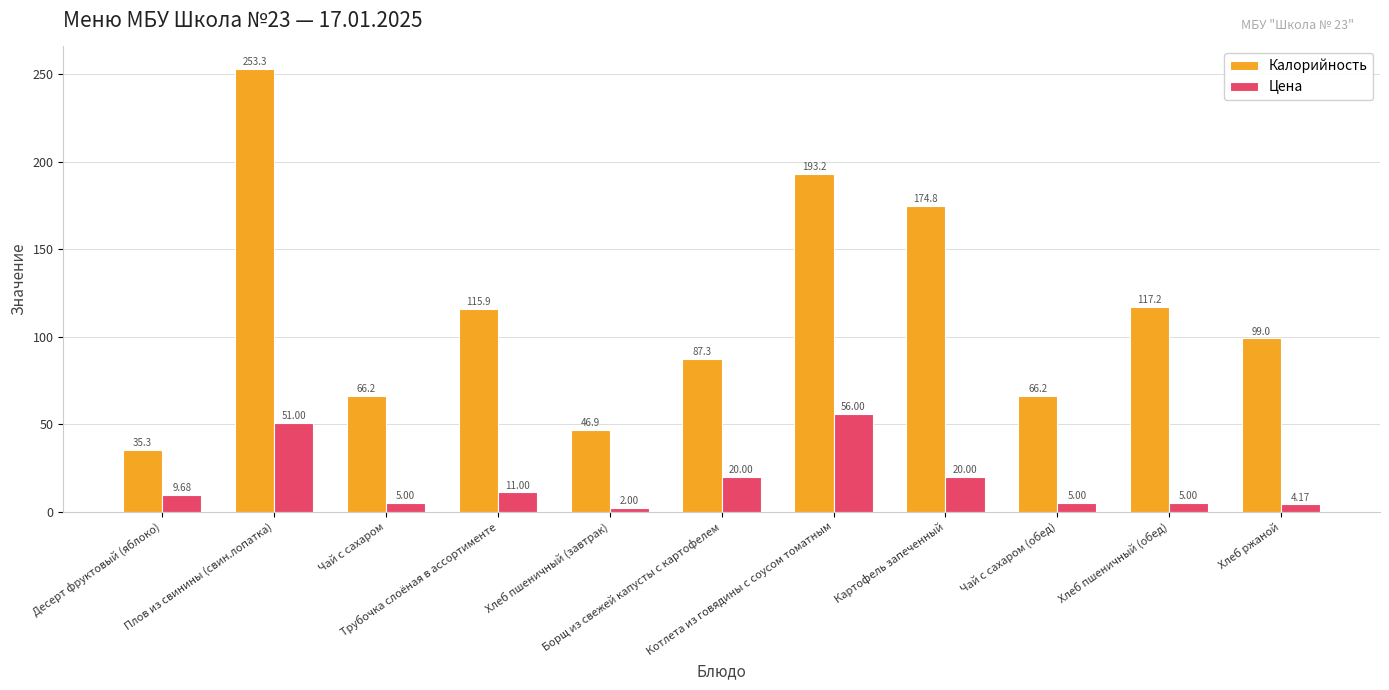

How many groups of bars are there?

11